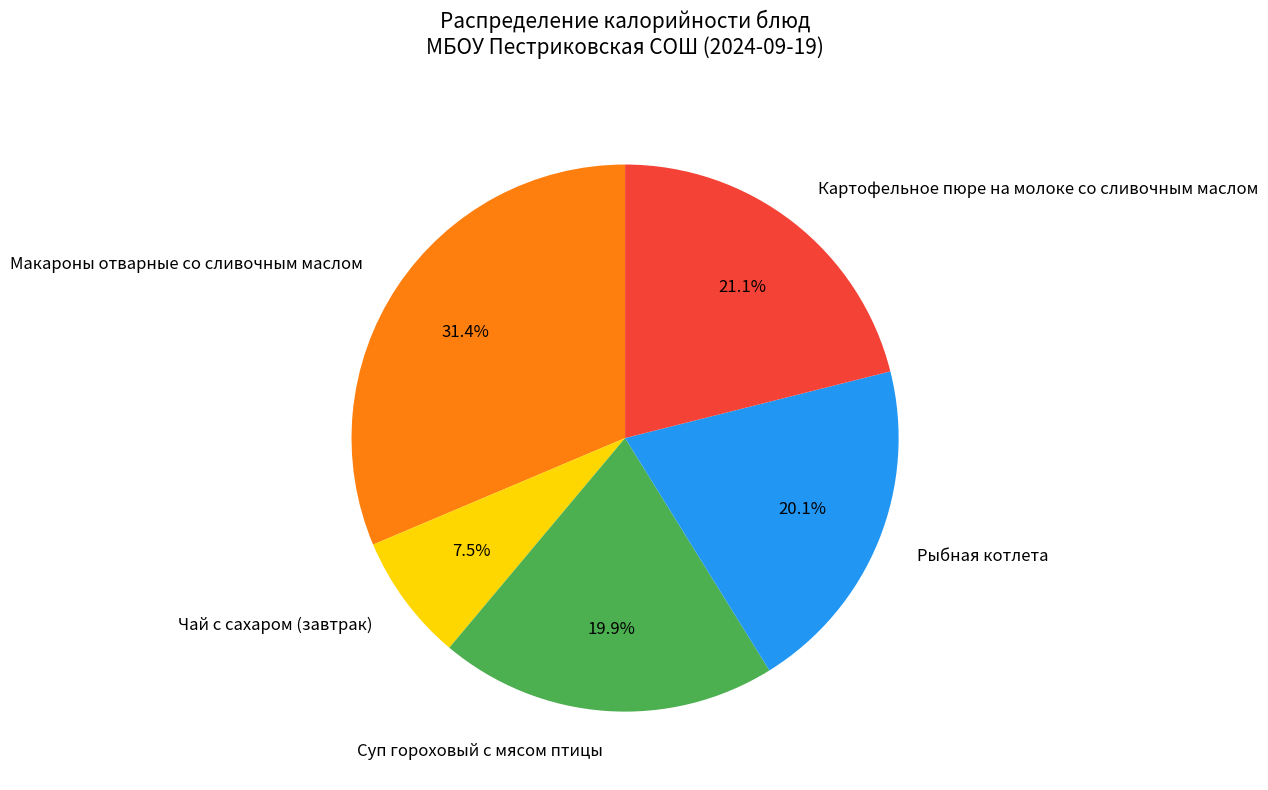

How many slices are in this pie chart?

5